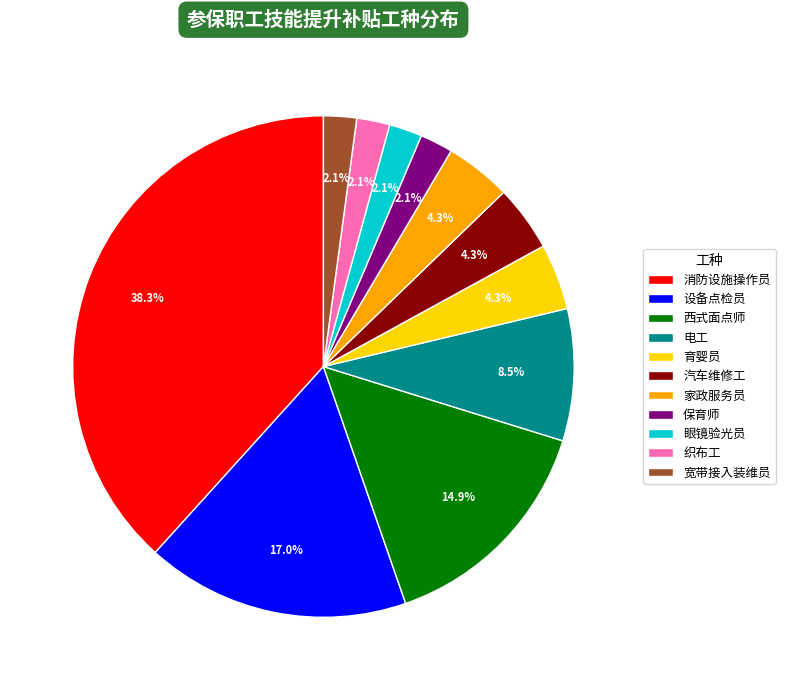

To the nearest percent, what portion does 消防设施操作员 represent?

38%